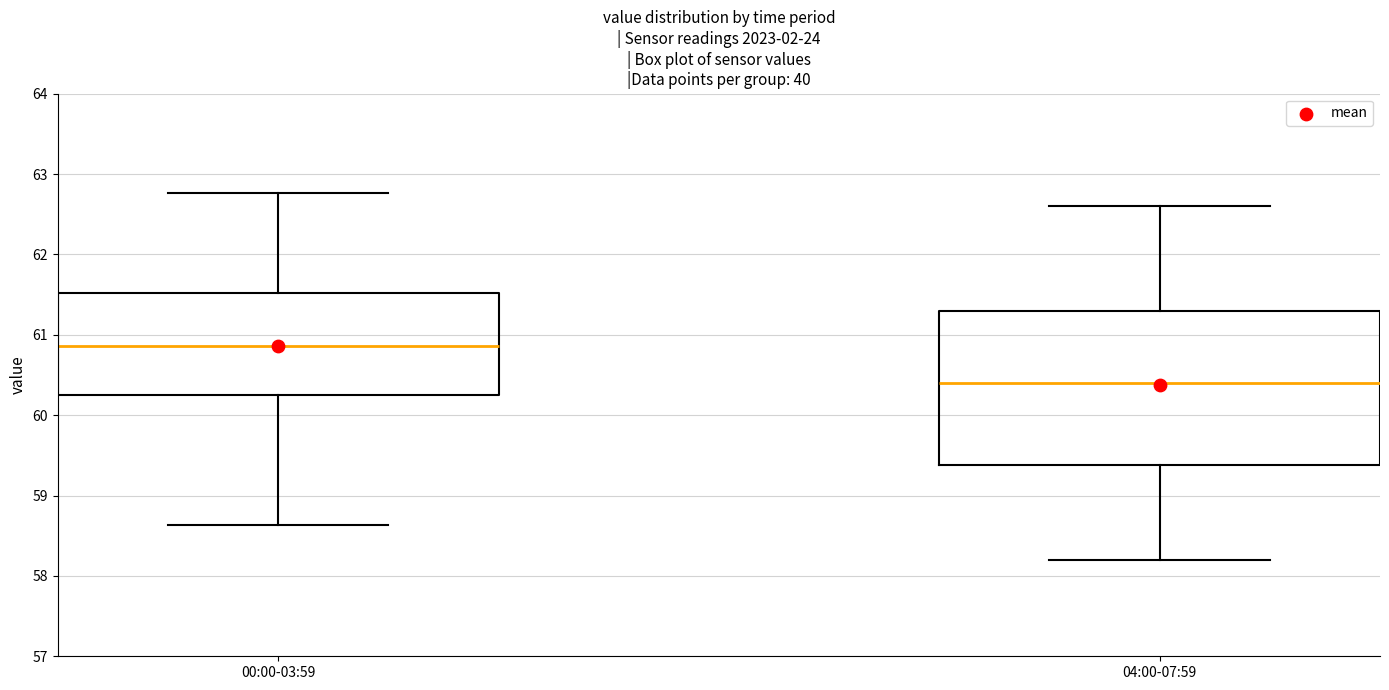

Comparing the boxes themselves (not the whiskers), which one is the tallest?

04:00-07:59